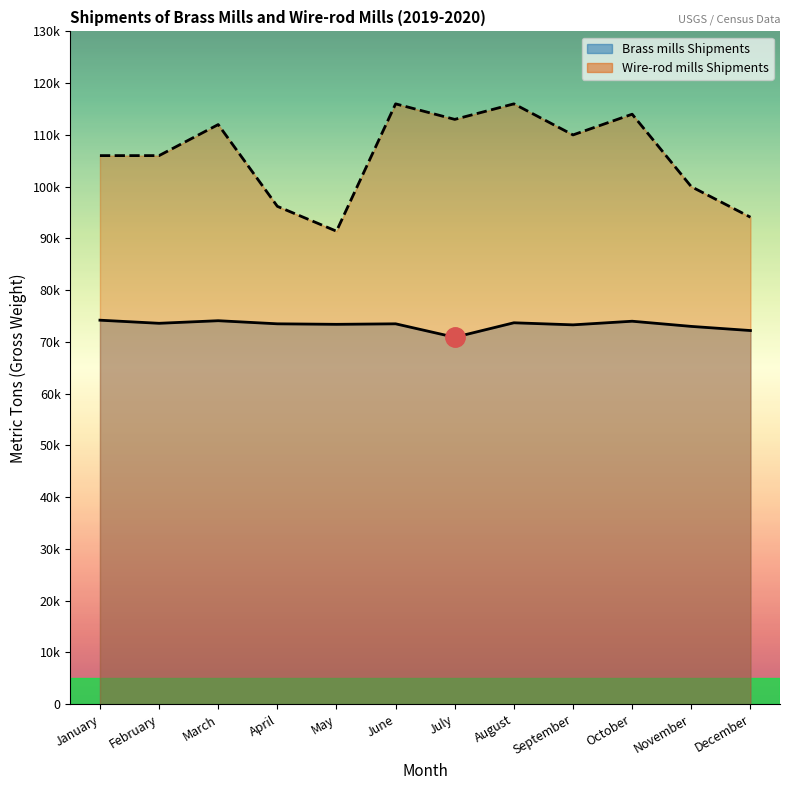

Which series has the widest spread of values?

Wire-rod mills Shipments